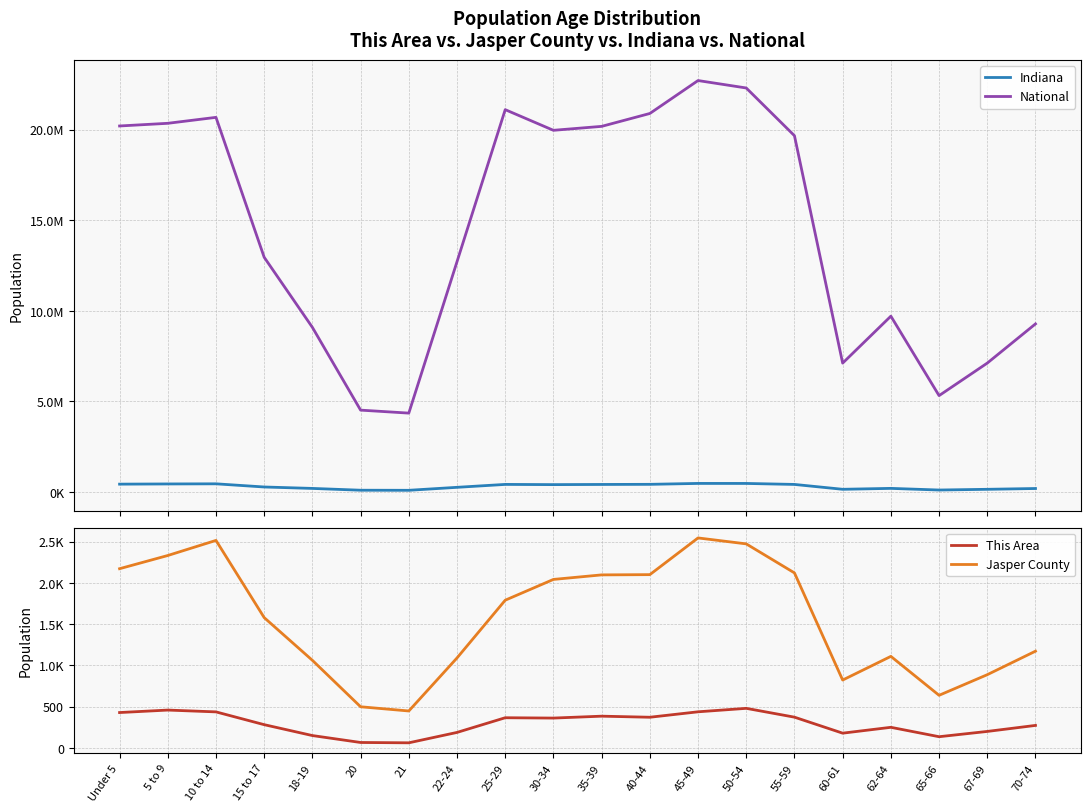

True or false: Jasper County and Indiana intersect in this chart.

False